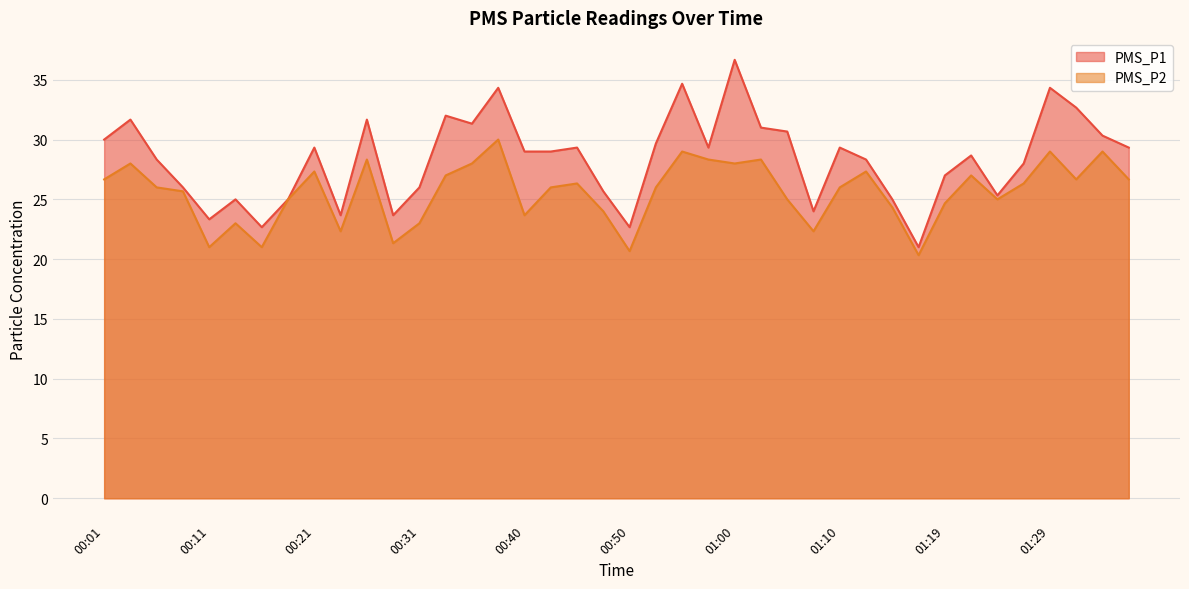

What is the total value across all series at 00:18?

50.0